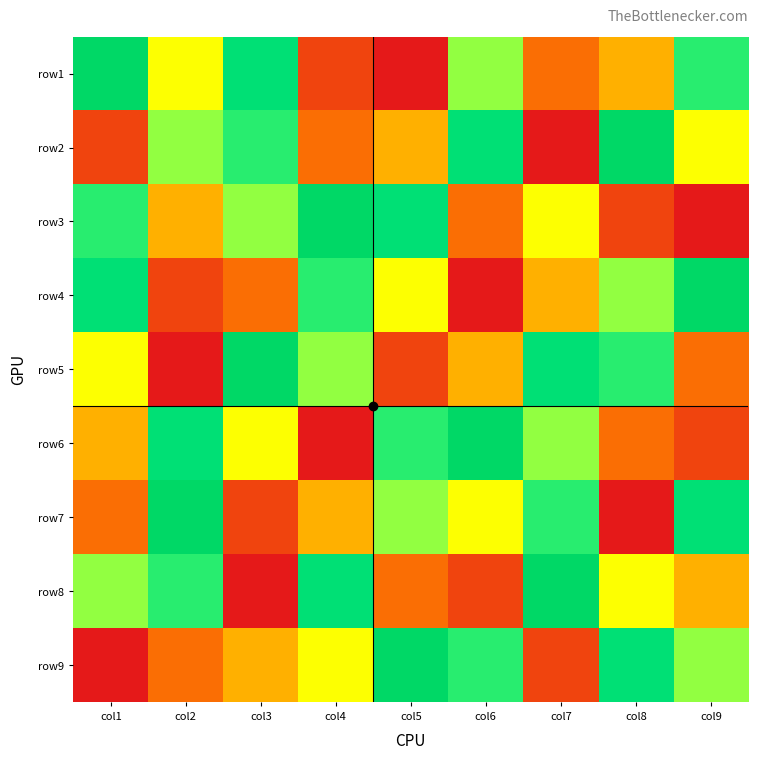

List the series in order of their peak value, lowest first.

row1, row2, row3, row4, row5, row6, row7, row8, row9